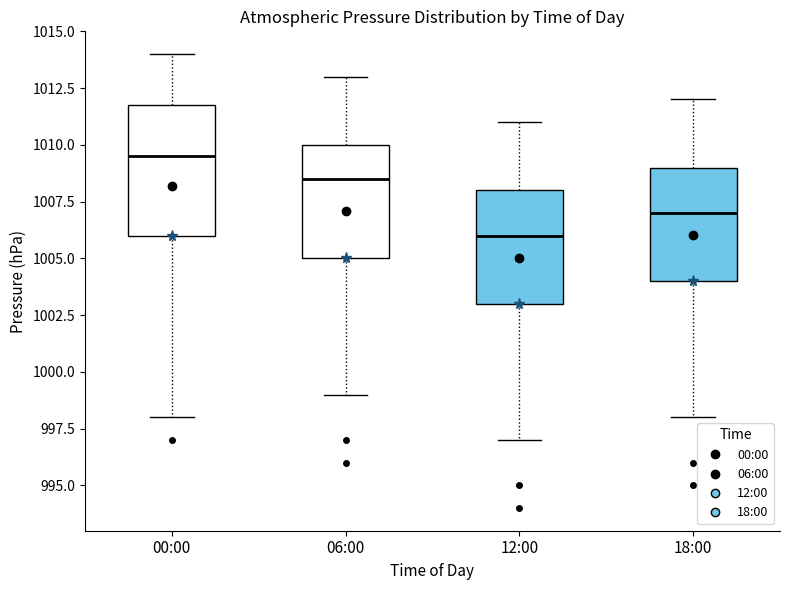

Where does the median line of the box for 12:00 sit on the y-axis? The values are not printed on the chart, so give them approximately, as read against the axis.

1006.0